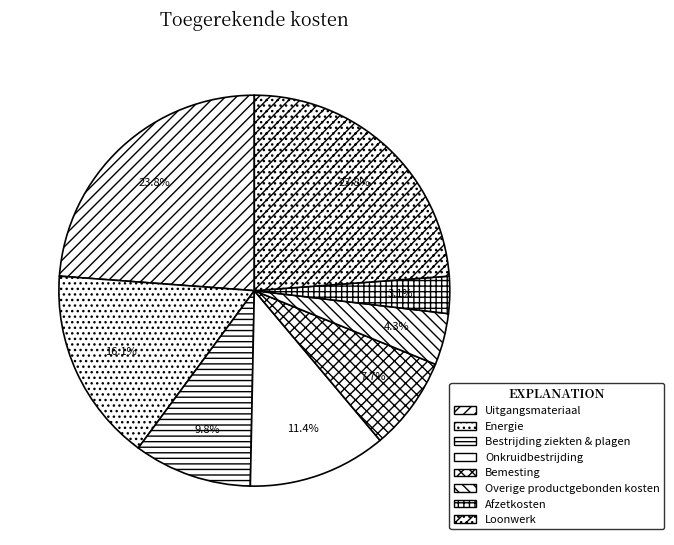

Is there a majority slice in this chart?

No